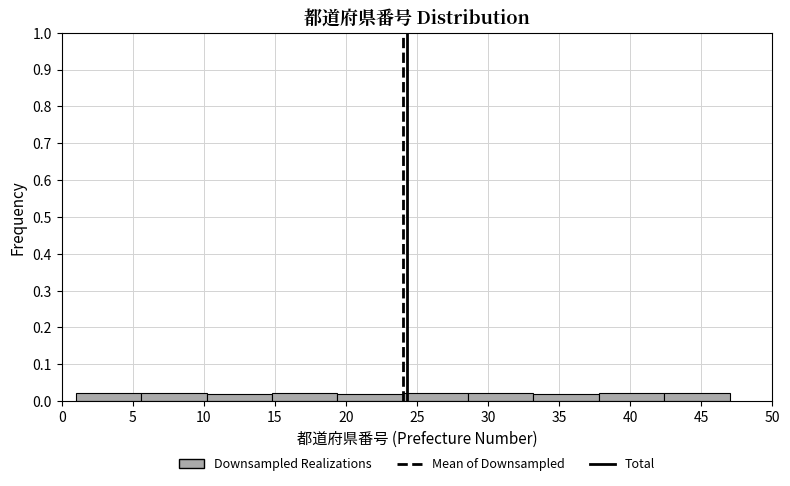

How tall is the bar that spans 33.2 to 37.8 on the x-axis? Neither the bar edges nor the heights are printed on the chart, so give them approximately, as read against the axes.

0.02